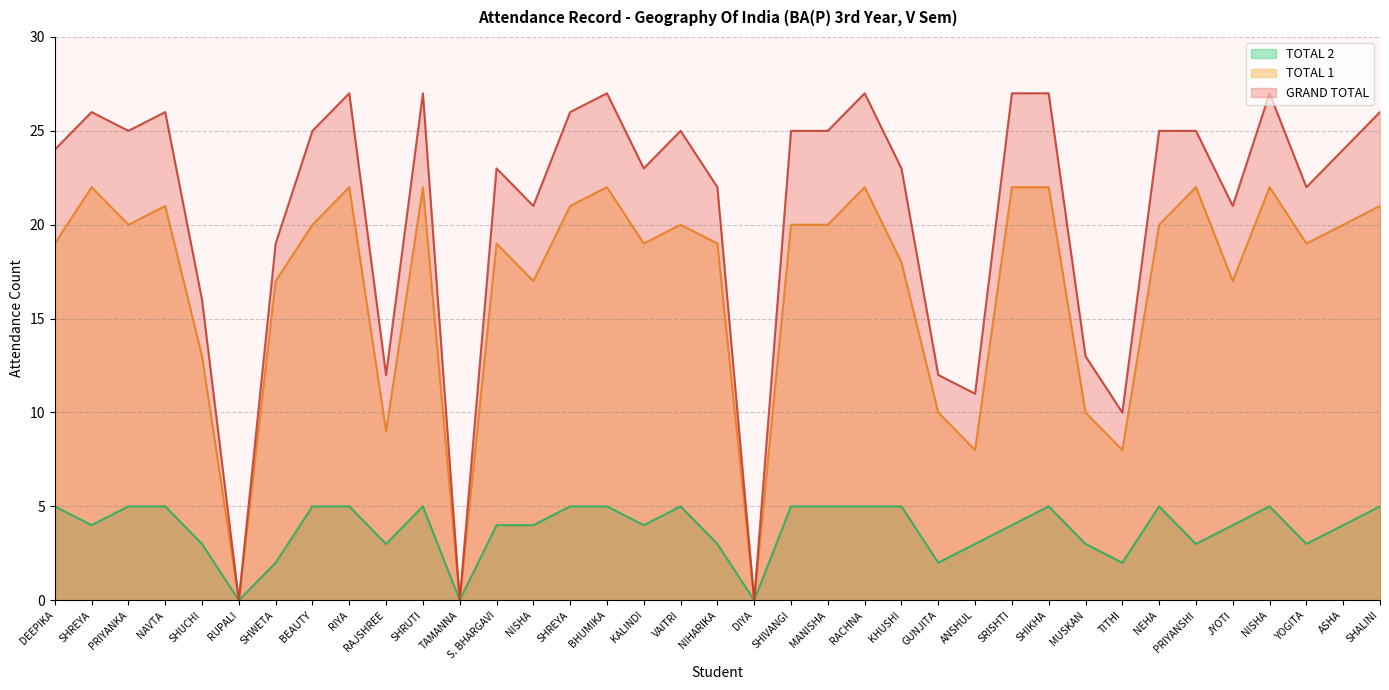

How many values in the TOTAL 1 series exceed 20?

12